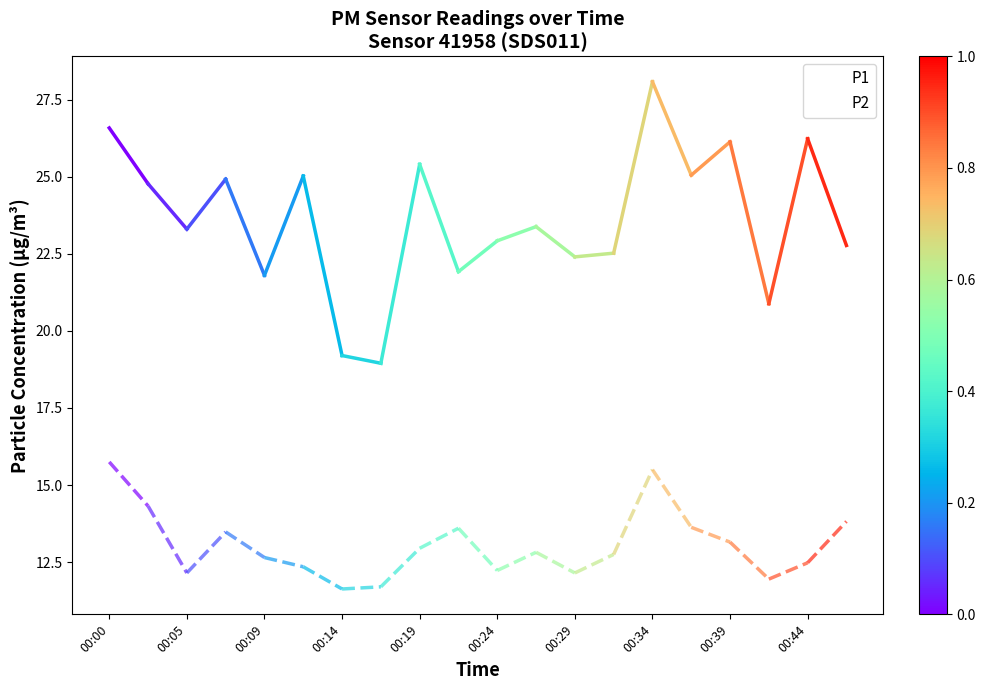

How many series are shown in this chart?

2